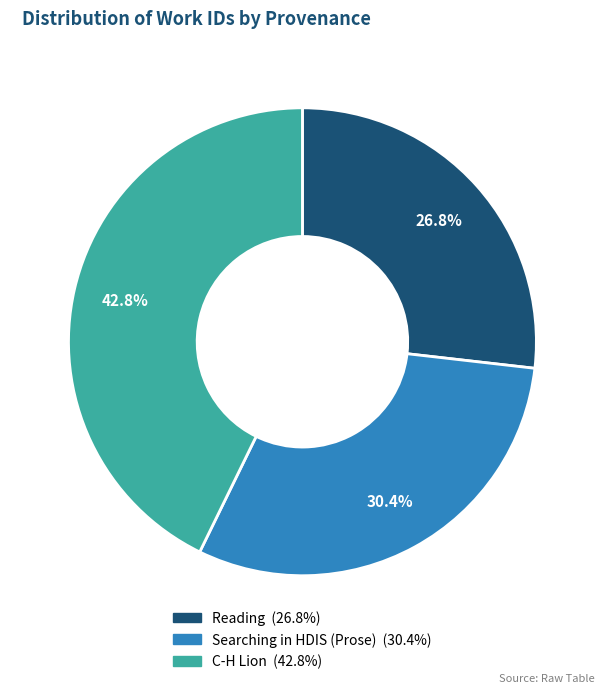

Combined, do Reading and Searching in HDIS (Prose) account for over 50%?

Yes